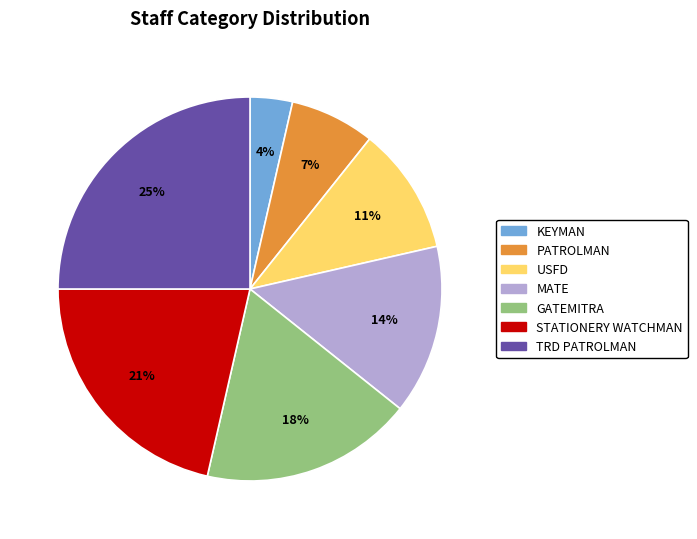

Is there a majority slice in this chart?

No